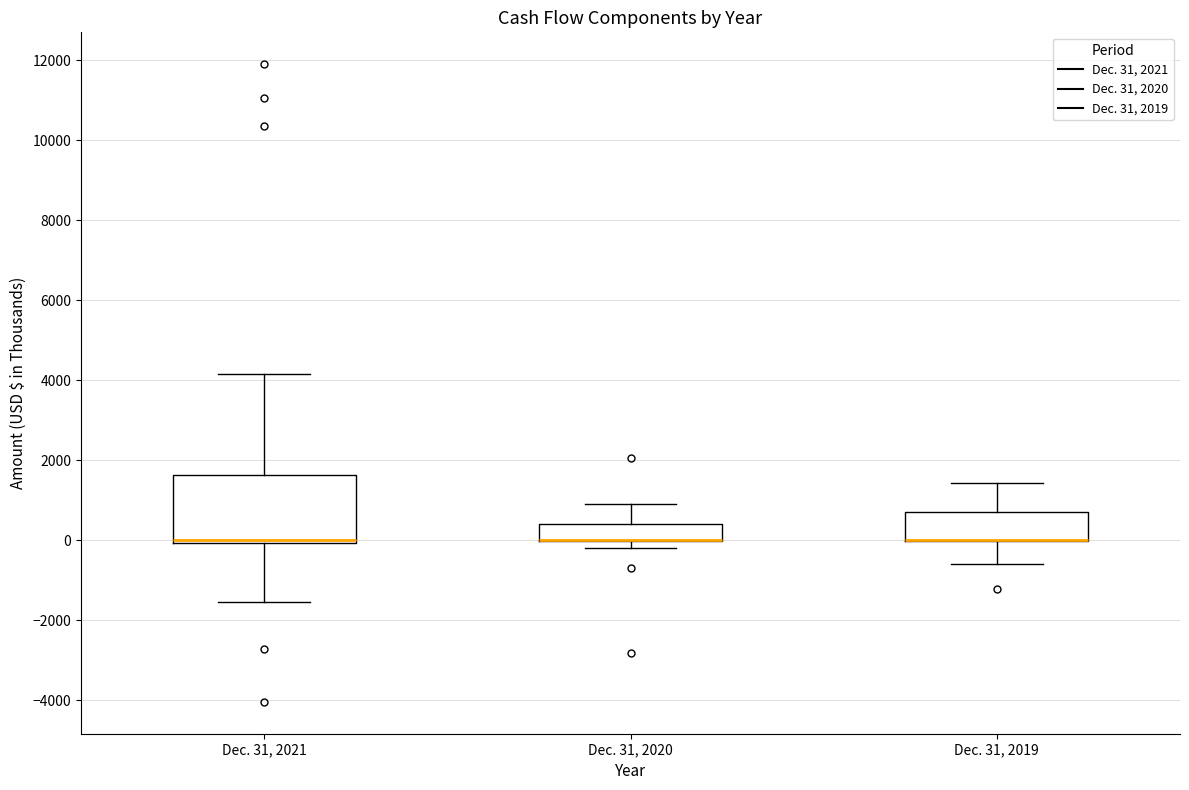

Reading left to right, transcribe this box plot: for each box, give where its median line is, the range the box spans, and where its two whiskers end, as read against the y-axis. The values are not printed on the chart, so give them approximately, as read against the axis.

Dec. 31, 2021: median 0 (drawn on the box's lower edge), box 0 to 1600, whiskers -1600 to 4200
Dec. 31, 2020: median 0 (drawn on the box's lower edge), box 0 to 400, whiskers -200 to 800
Dec. 31, 2019: median 0 (drawn on the box's lower edge), box 0 to 800, whiskers -600 to 1400